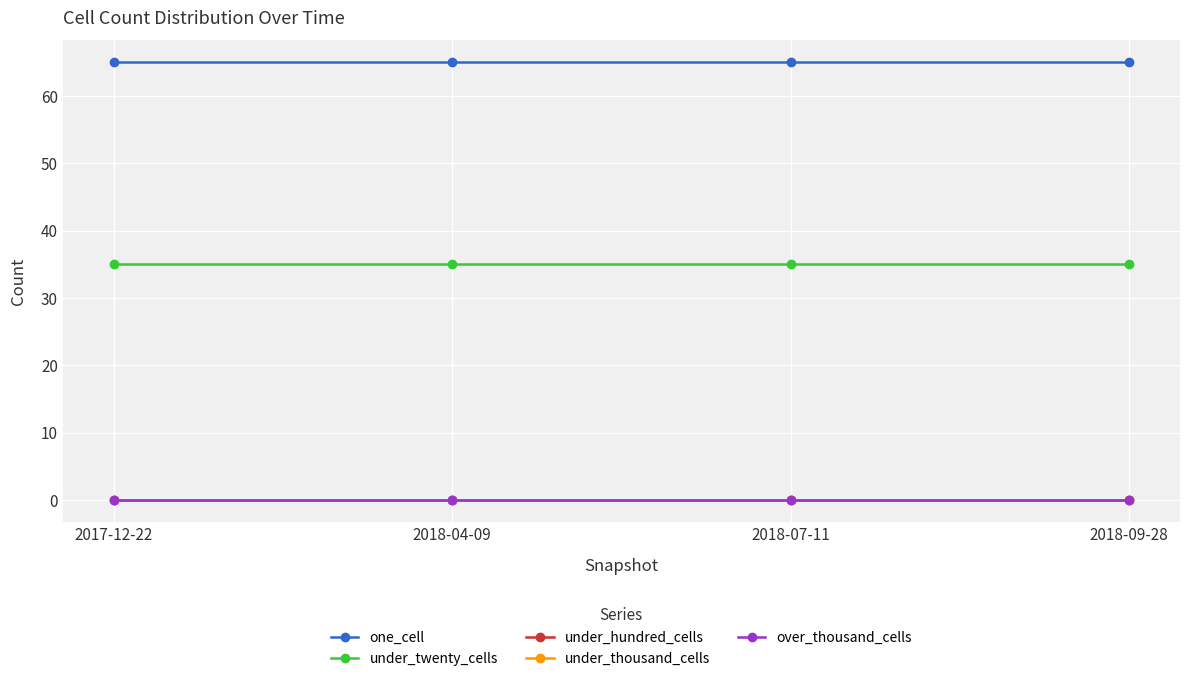

What is the label of the 3rd point from the left?

2018-07-11